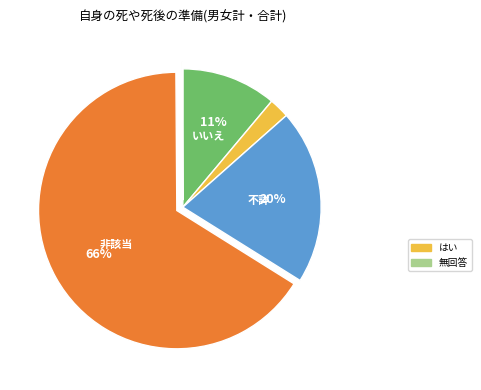

Is there any slice that represents more than half of the pie?

Yes